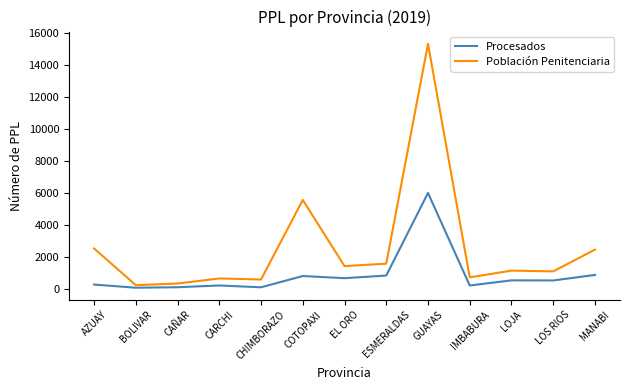

Is this an area chart (filled region under the line)?

No